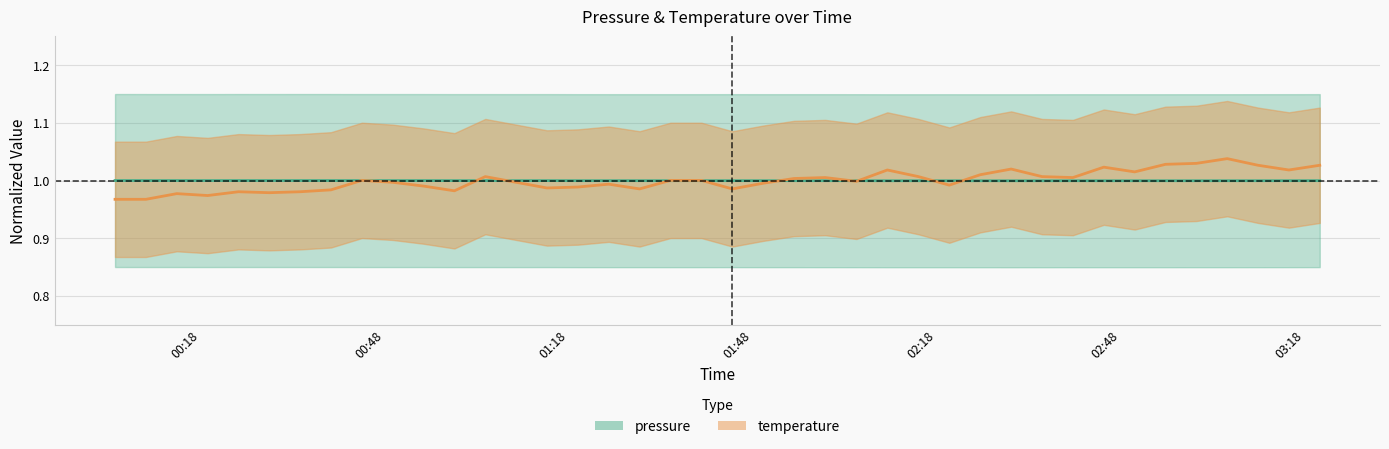

At which category is the sum across all series the highest?

2024-03-22T03:05:18